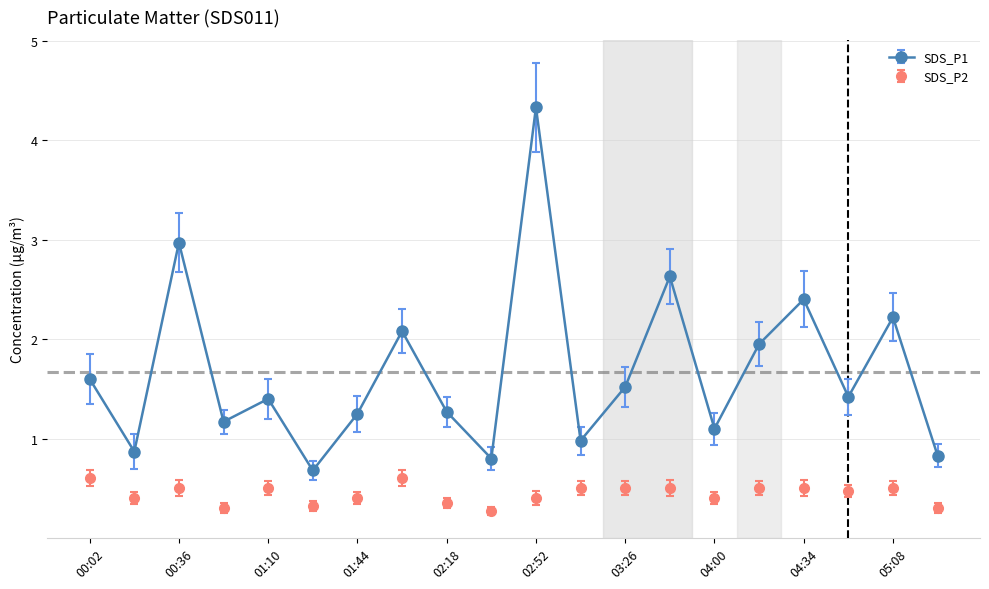

True or false: SDS_P2 and SDS_P1 cross at least once.

False